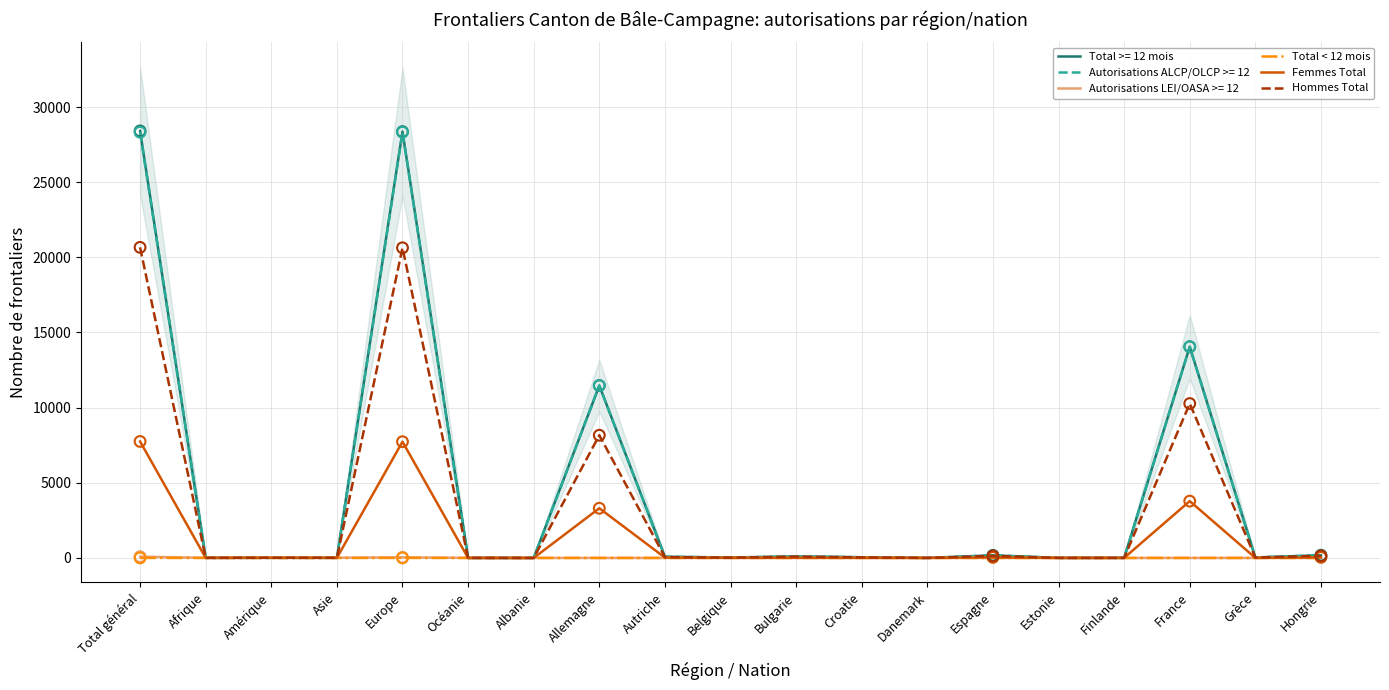

At which category is the sum across all series the highest?

Total général